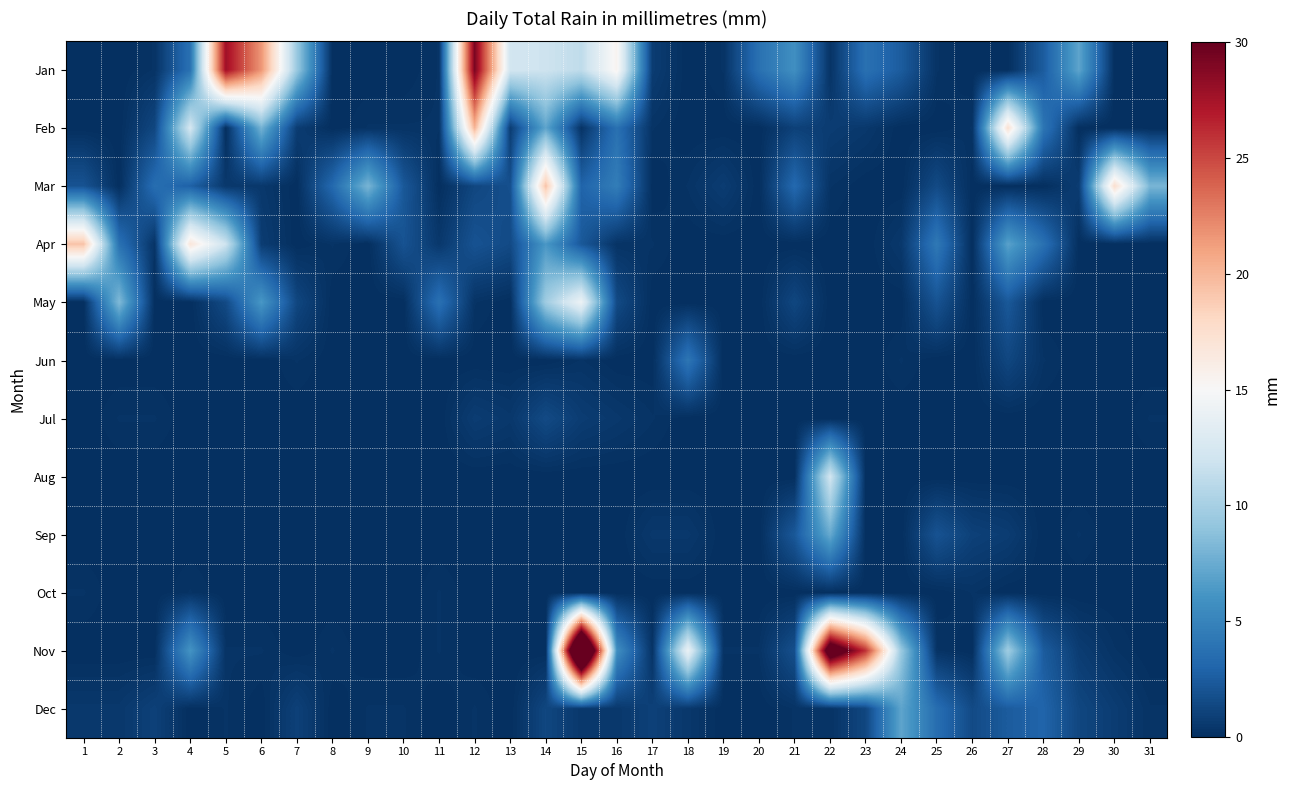

Rank the series by their maximum value, from highest to lowest.

Nov, Jan, Feb, Mar, Apr, May, Aug, Sep, Dec, Jun, Jul, Oct